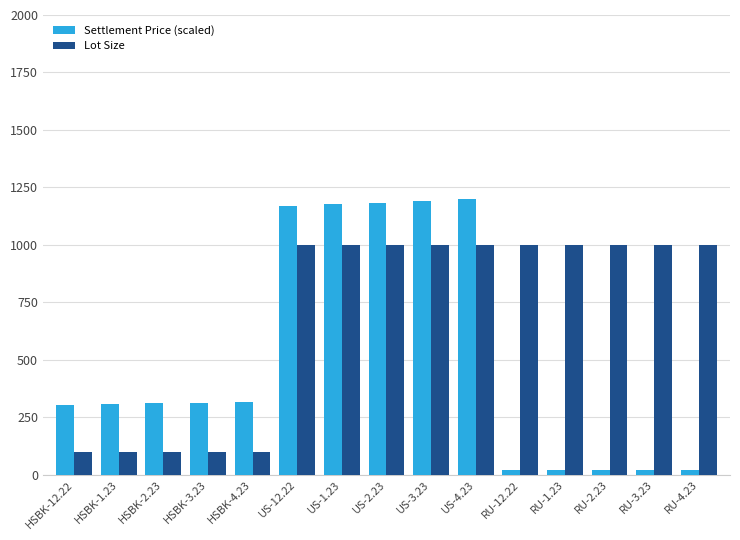

List the series in order of their peak value, lowest first.

Lot Size, Settlement Price (scaled)